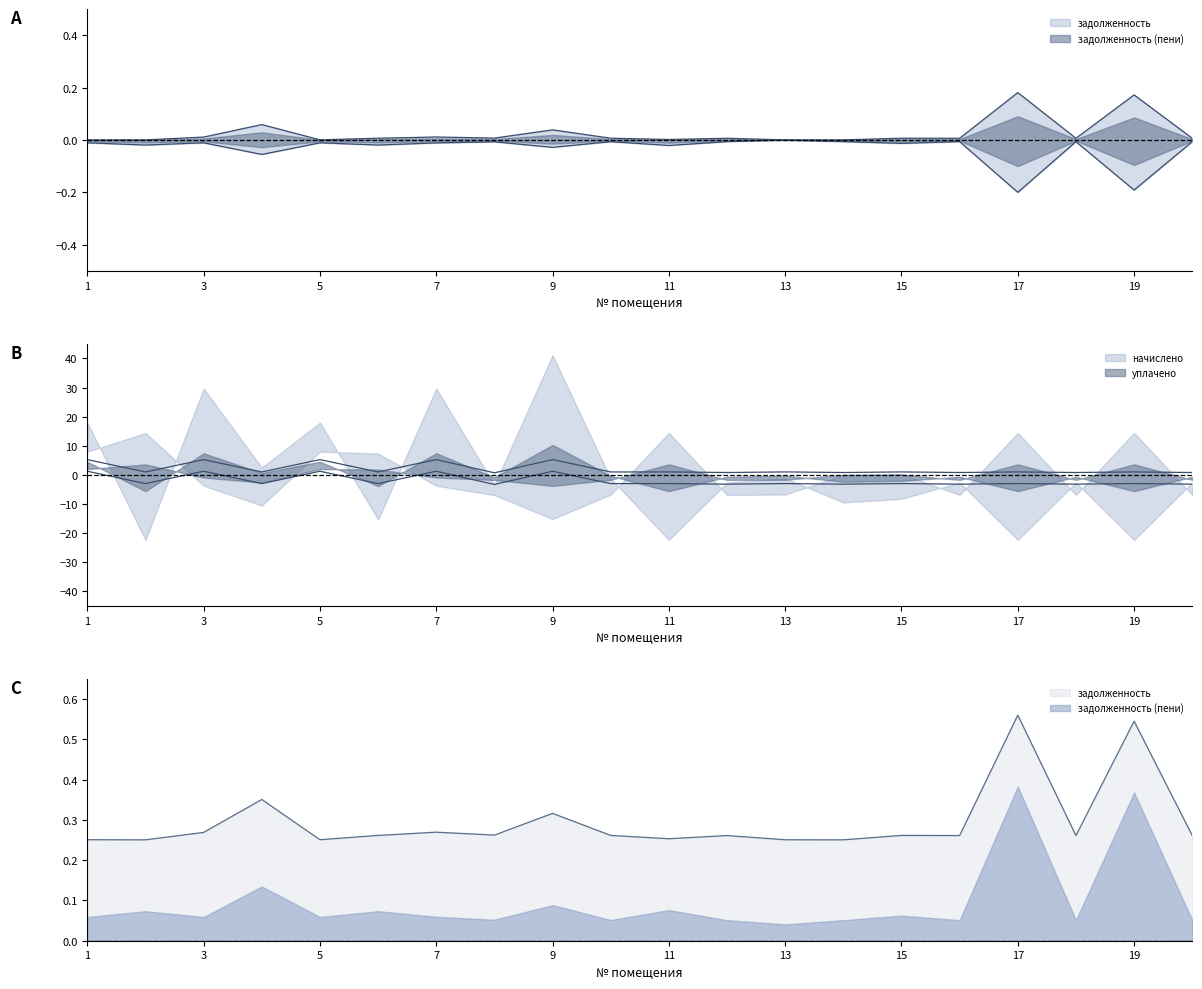

At which category is the sum across all series the highest?

9